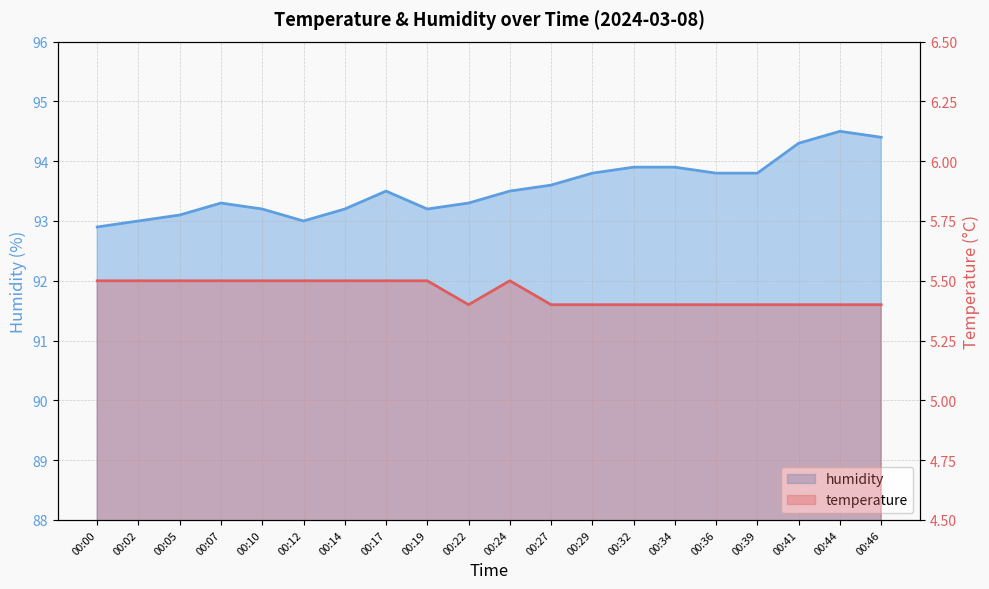

Reading left to right, what are all the values shown in this chart?

temperature: 5.5	5.5	5.5	5.5	5.5	5.5	5.5	5.5	5.5	5.4	5.5	5.4	5.4	5.4	5.4	5.4	5.4	5.4	5.4	5.4
humidity: 92.9	93.0	93.1	93.3	93.2	93.0	93.2	93.5	93.2	93.3	93.5	93.6	93.8	93.9	93.9	93.8	93.8	94.3	94.5	94.4